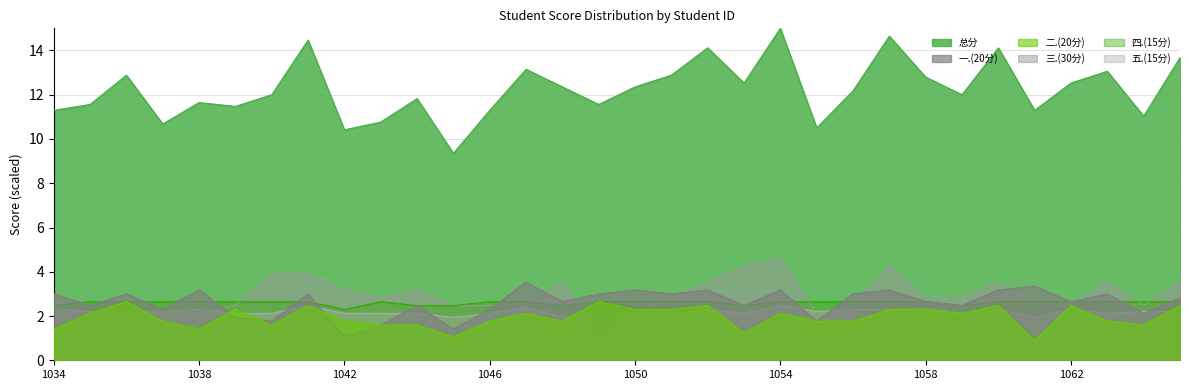

Rank the series at 2022161058 from lowest to highest value.

二.(20分), 五.(15分), 一.(20分), 四.(15分), 三.(30分), 总分